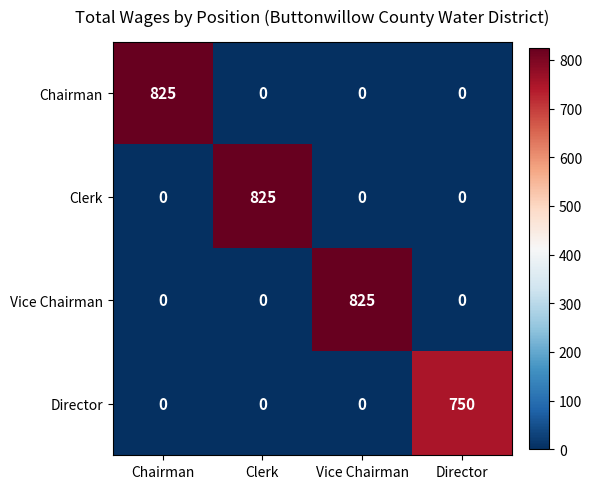

What is the total value across all series at Vice Chairman?

825